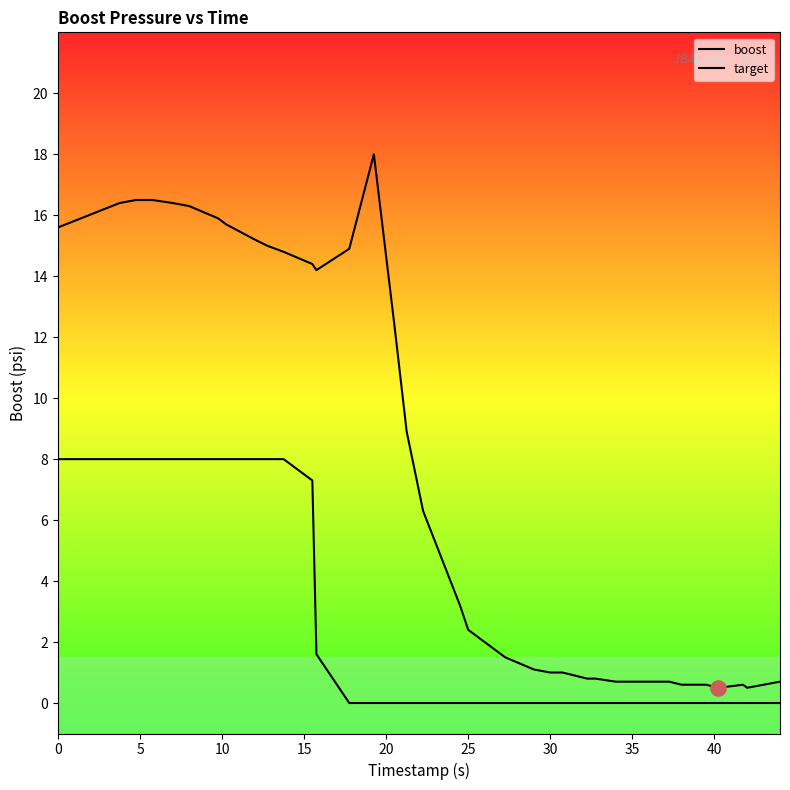

Which series contains the highest Y value?

boost